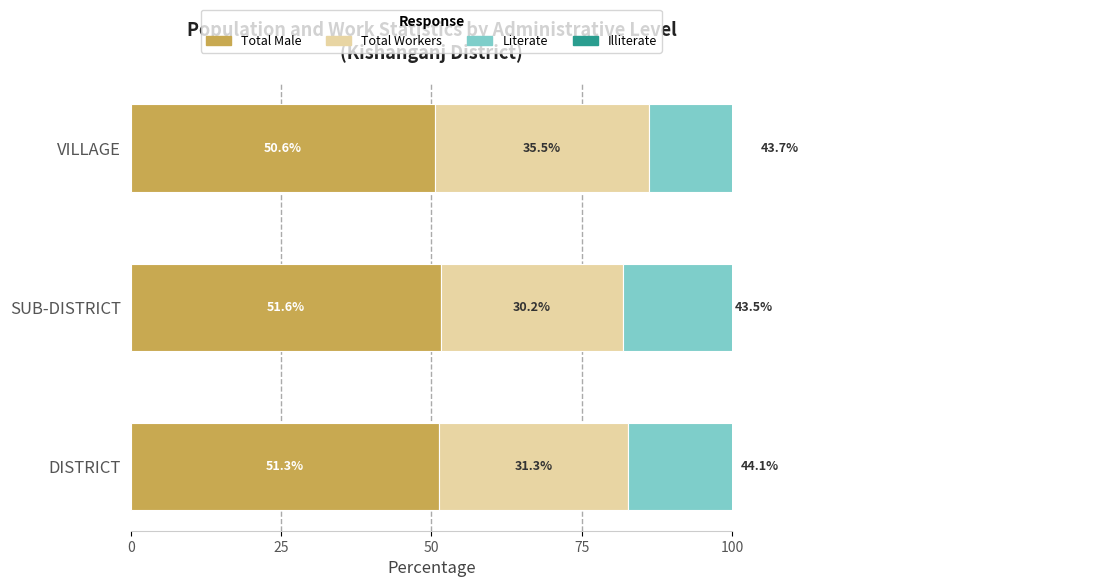

What is the sum of all Total Workers values?

97.0